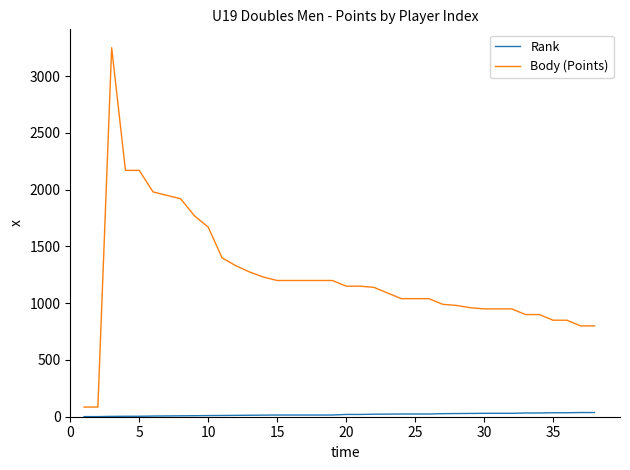

True or false: Body (Points) and Rank intersect in this chart.

False